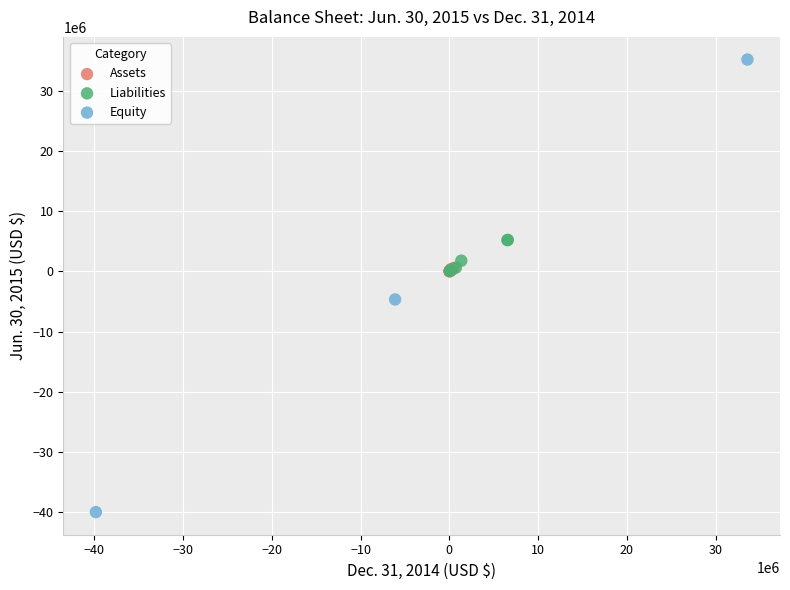

Which series has the widest spread of Y values?

Equity